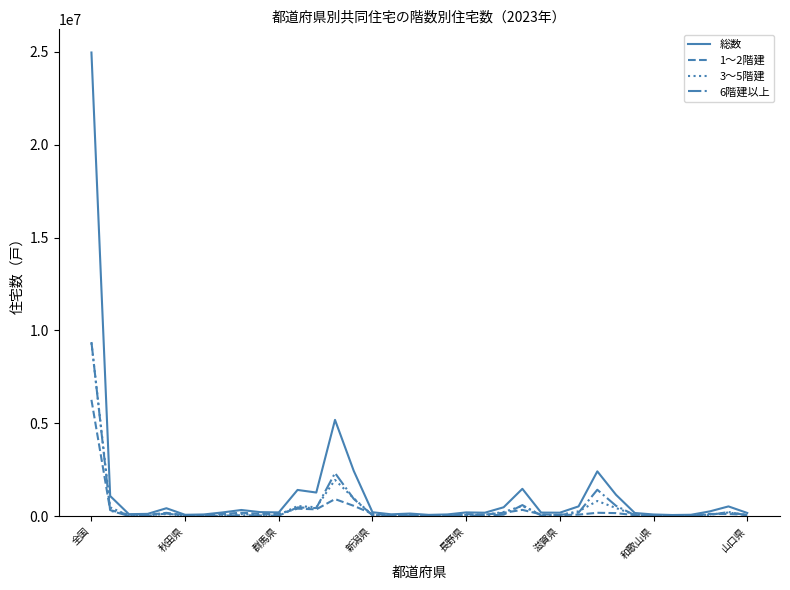

What is the greatest value displayed?

24968200